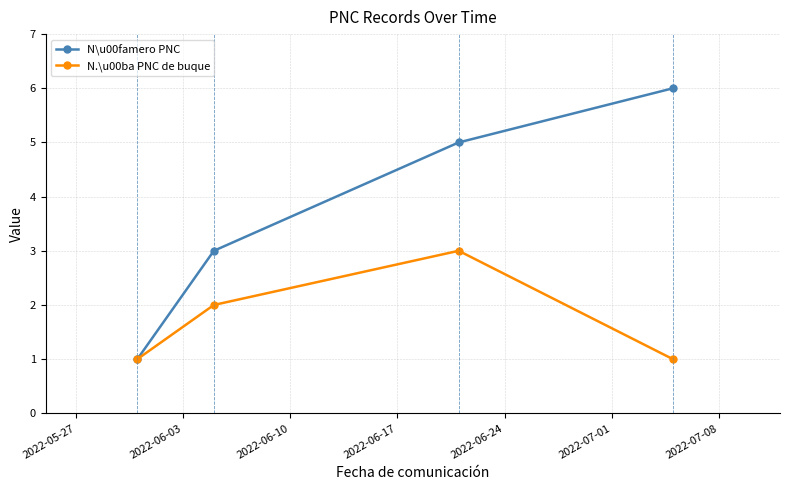

Reading left to right, extract all data points from this chart.

N\u00famero PNC: 1	3	5	6
N.\u00ba PNC de buque: 1	2	3	1